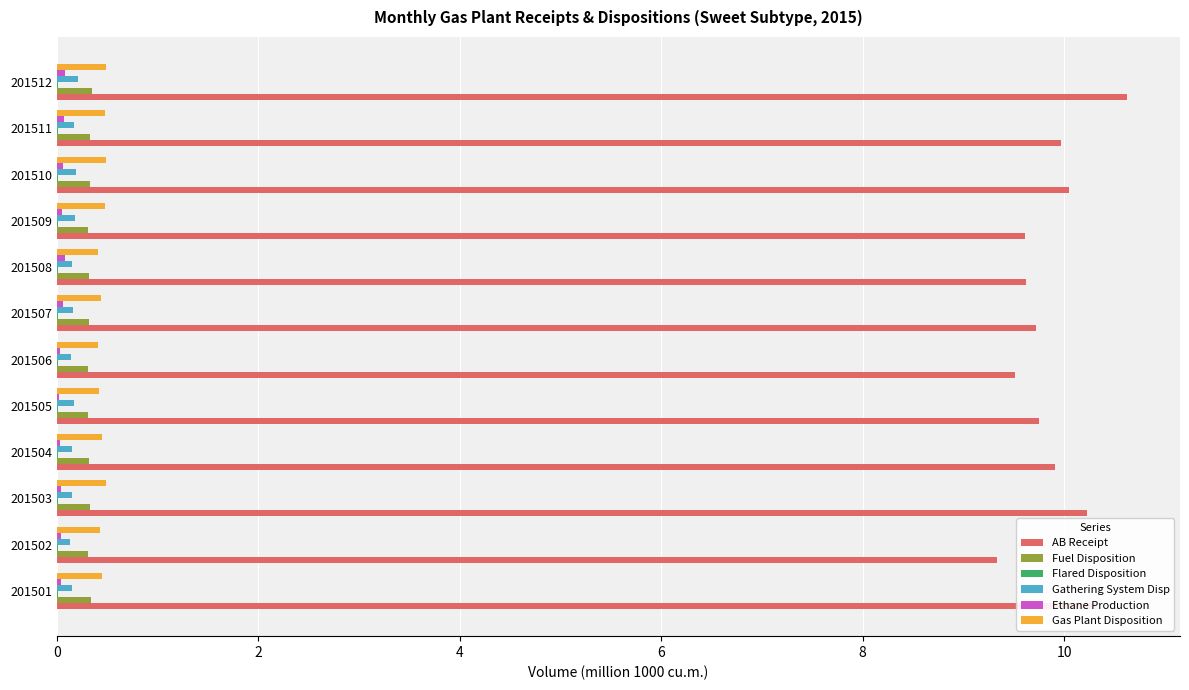

Which series has the largest total across all categories?

AB Receipt